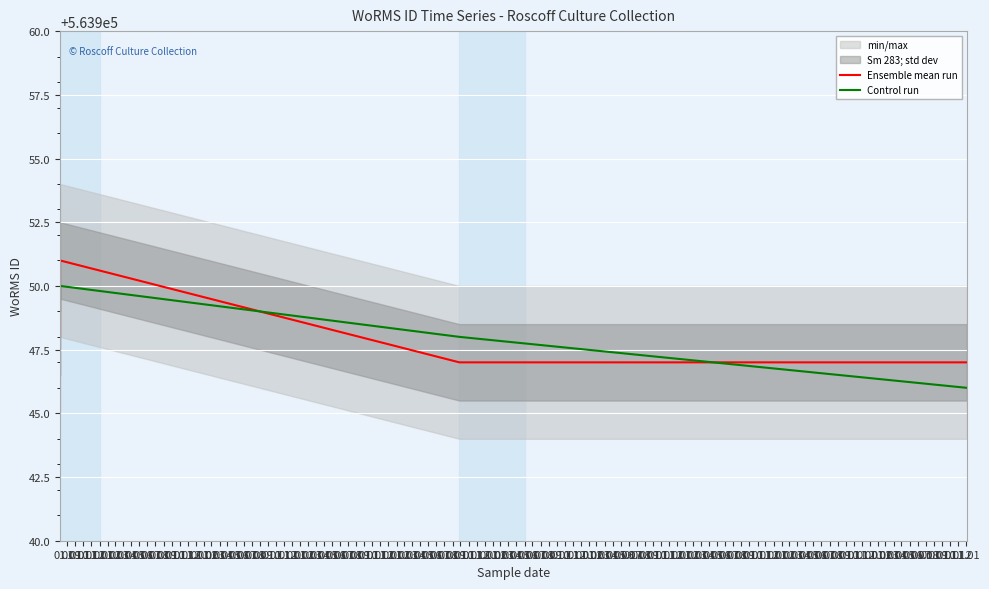

Count the Ensemble mean run values in the range 563947 to 563951.

4